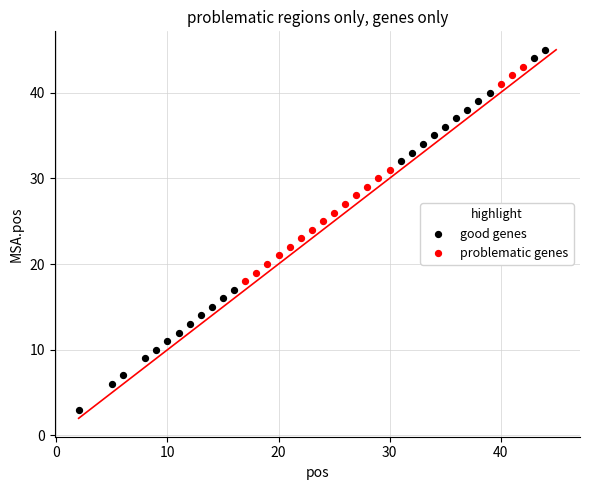

Which series contains the highest Y value?

good genes